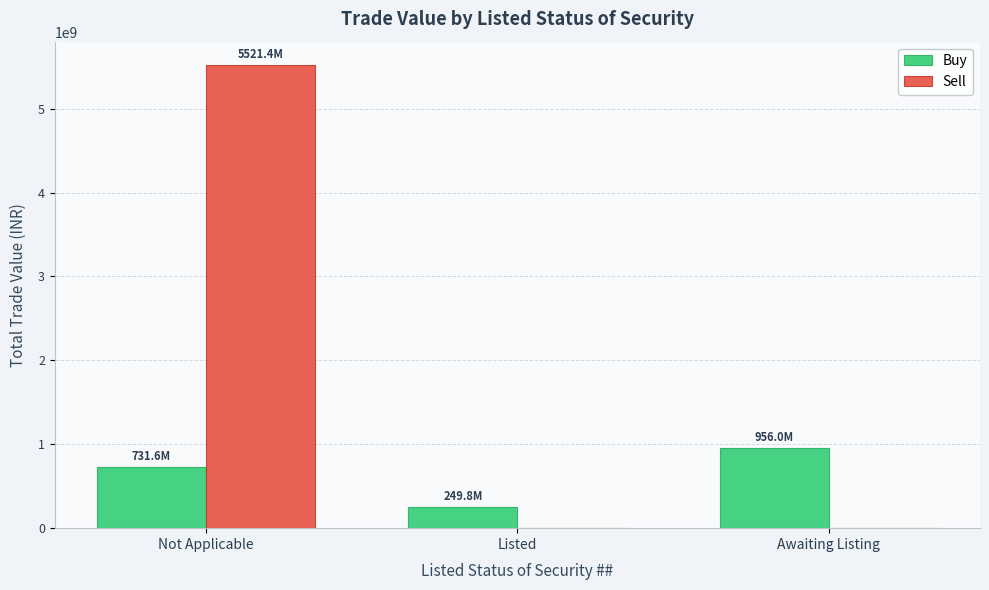

Reading right to left, list all the values displayed in this chart.

Buy: 956023000.0	249819097.2	731554300.0
Sell: 0.0	0.0	5521428257.0